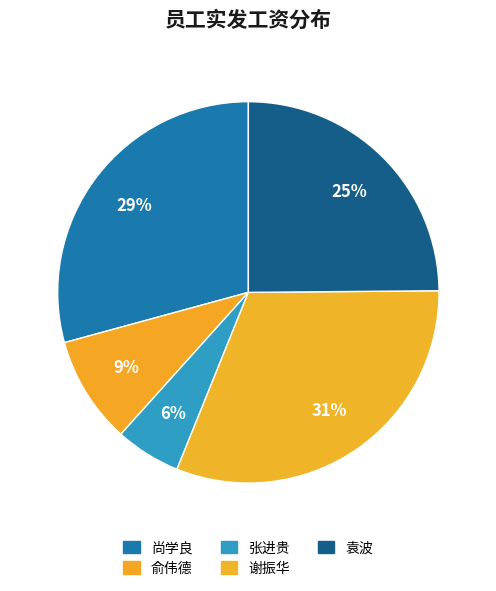

What percentage is the 谢振华 slice, to the nearest percent?

31%